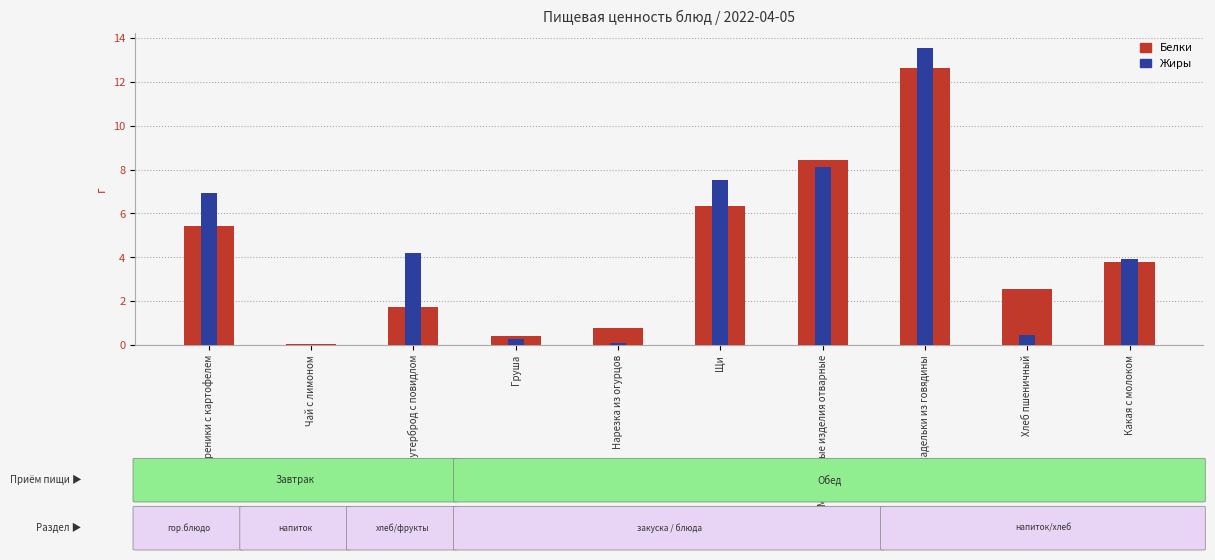

List the labels in order of Белки value, smallest first.

Чай с лимоном, Груша, Нарезка из огурцов, Бутерброд с повидлом, Хлеб пшеничный, Какая с молоком, Вареники с картофелем, Щи, Макаронные изделия отварные, Фрикадельки из говядины